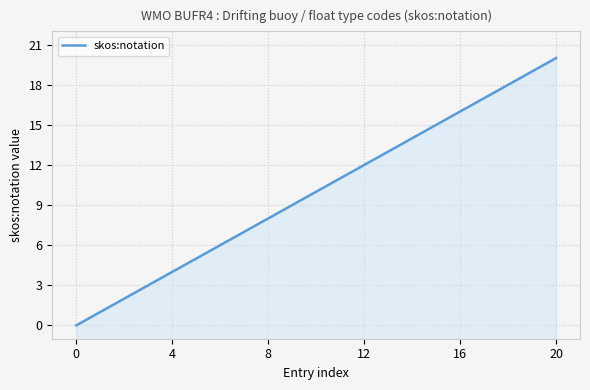

What is the label of the 17th point from the right?

12